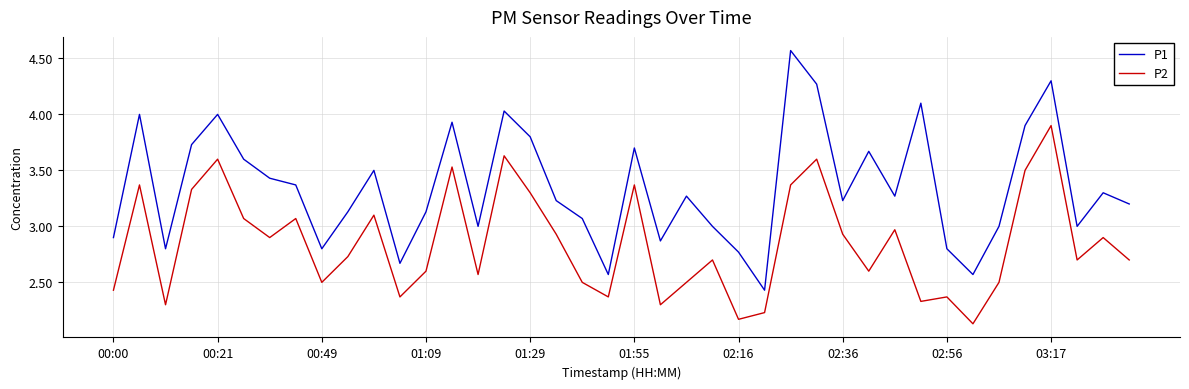

Which series has the widest spread of values?

P1